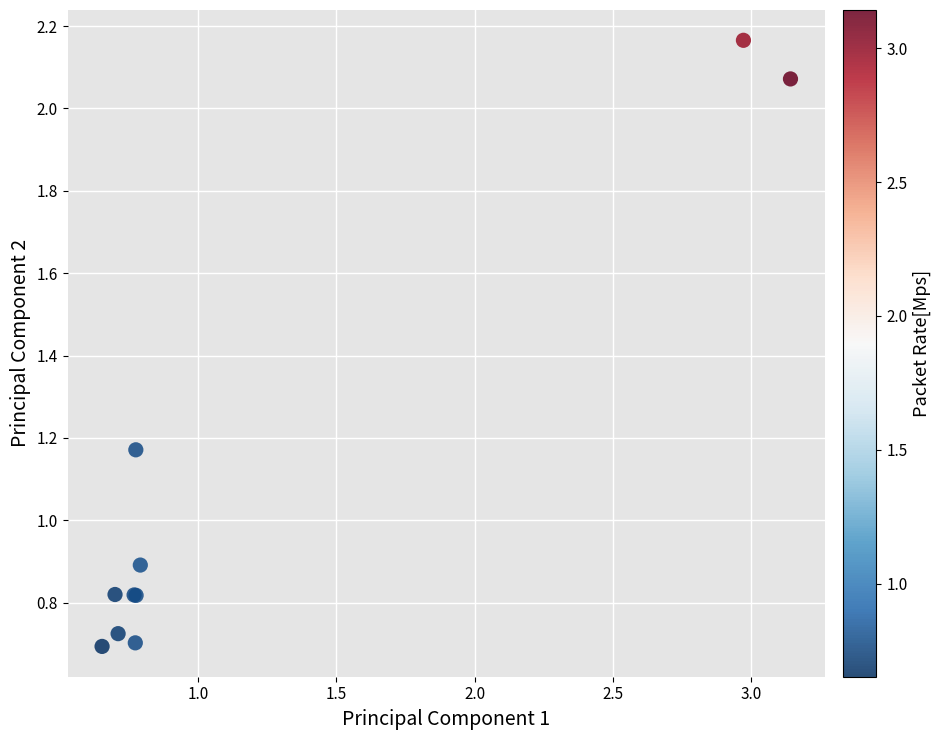

What Y value in the scatter plot is closest to 1?

0.9